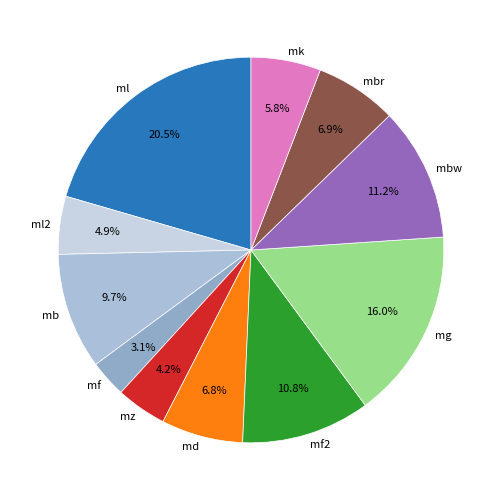

What percentage is NOT represented by mk?

94.2%